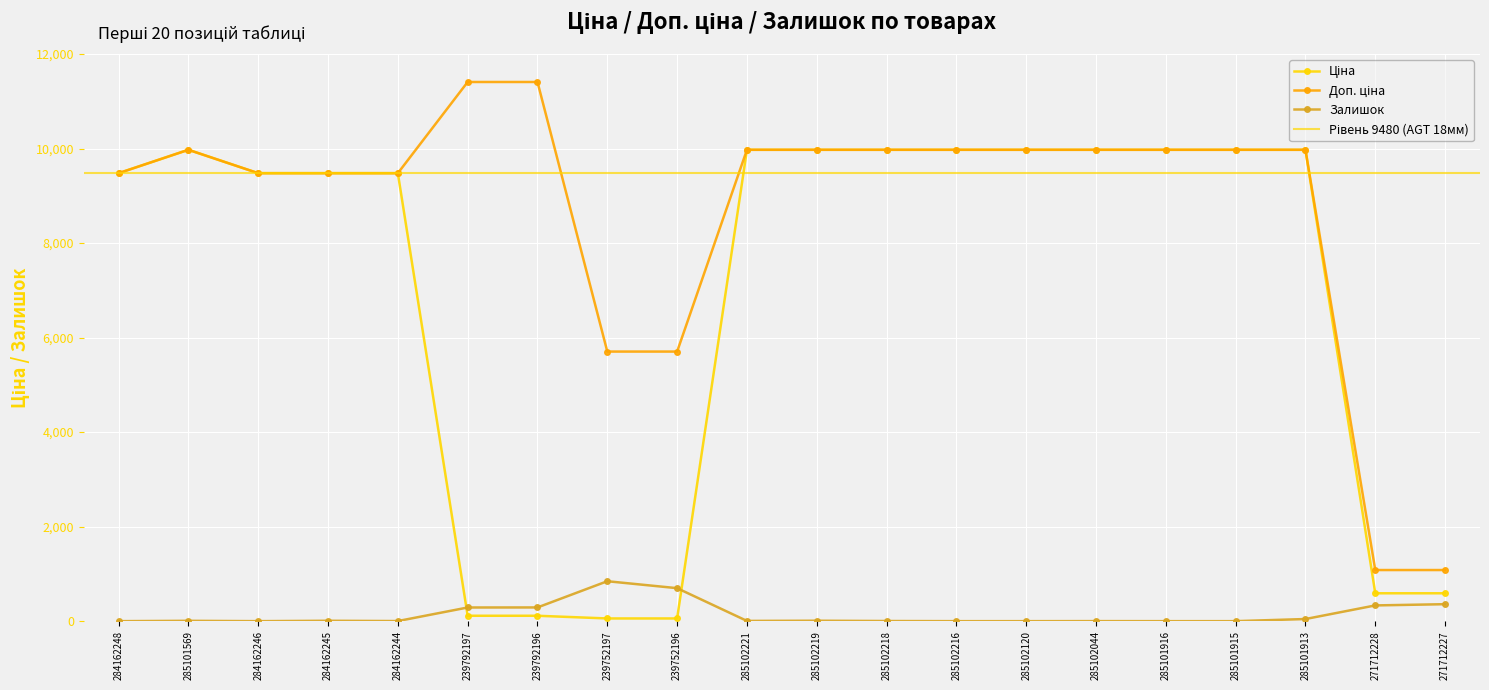

At which label does Ціна reach its peak?

285101569